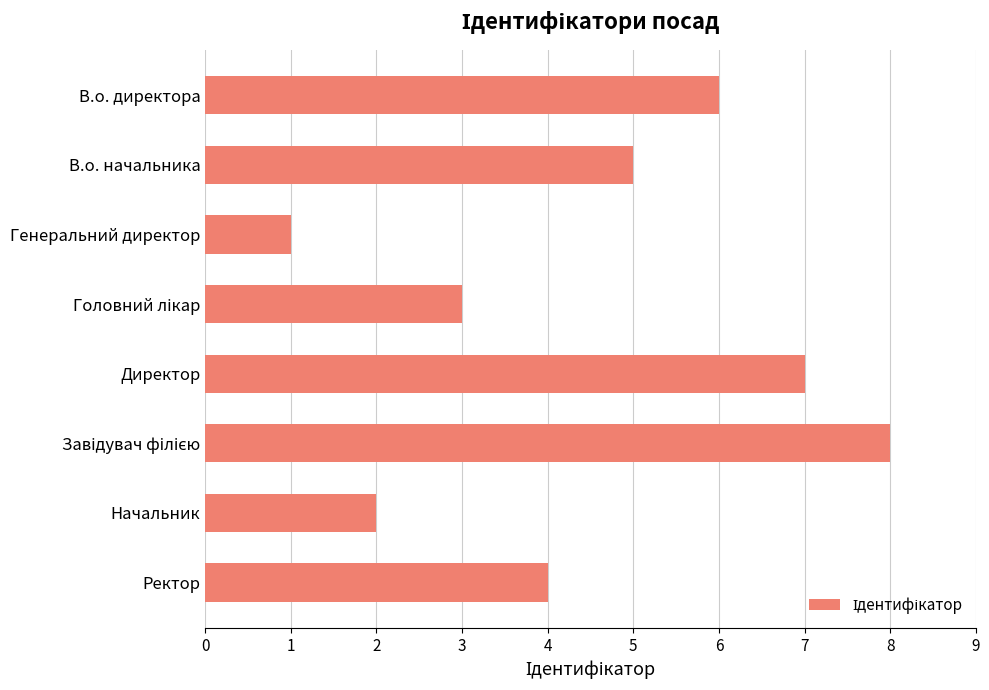

Reading top to bottom, transcribe all the data shown in this chart.

6	5	1	3	7	8	2	4